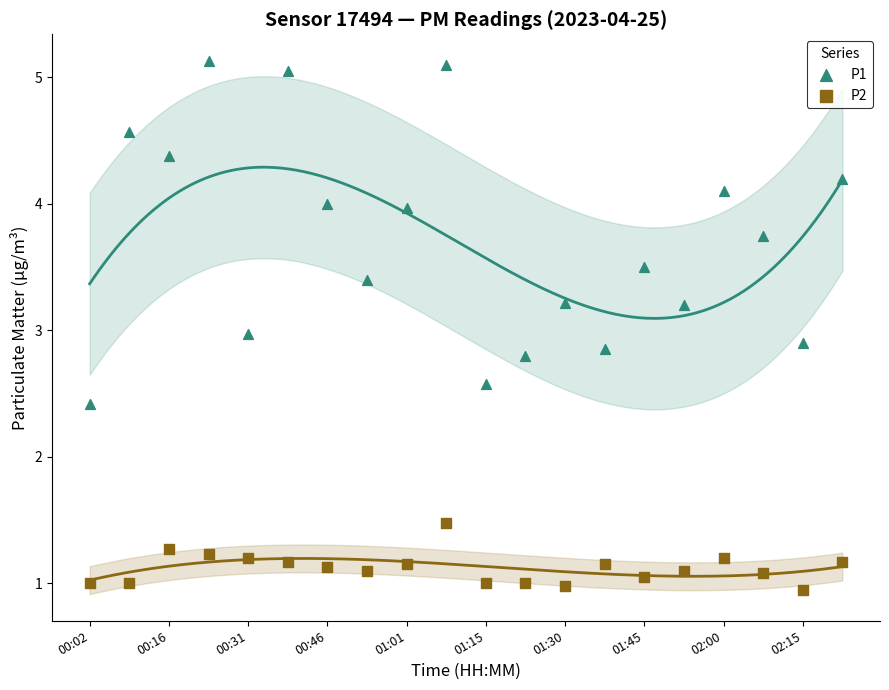

Which series has the widest spread of Y values?

P1